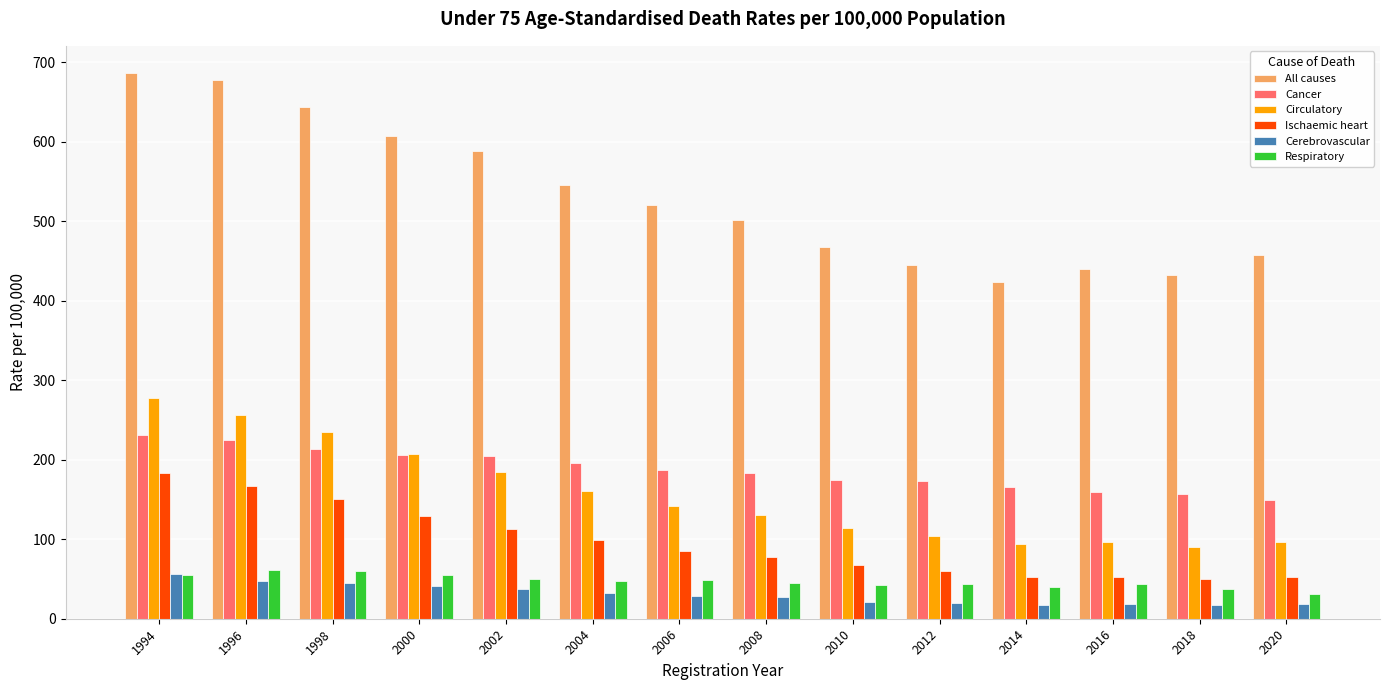

What is the difference between the maximum and second lowest values in the Circulatory series?

184.1